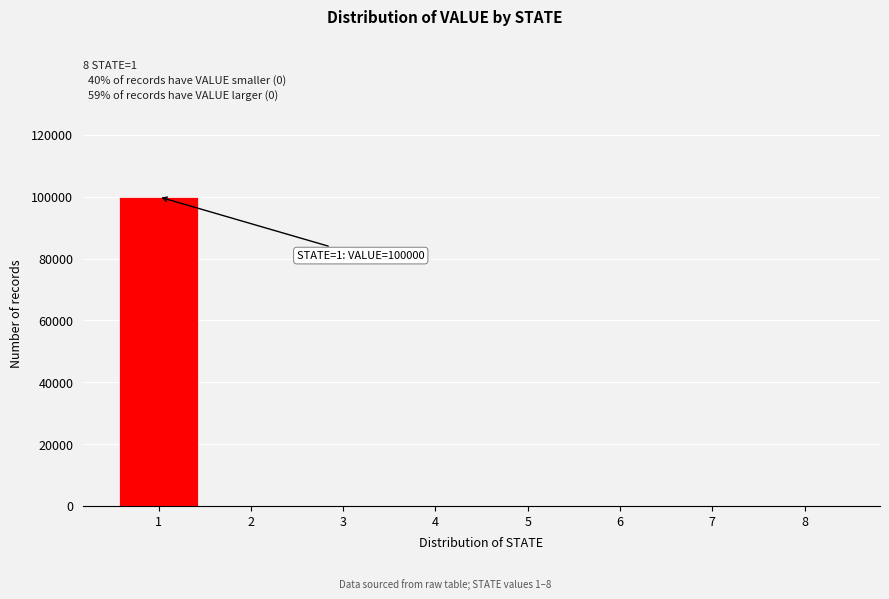

Reading right to left, list all the values displayed in this chart.

8=0	7=0	6=0	5=0	4=0	3=0	2=0	1=100000